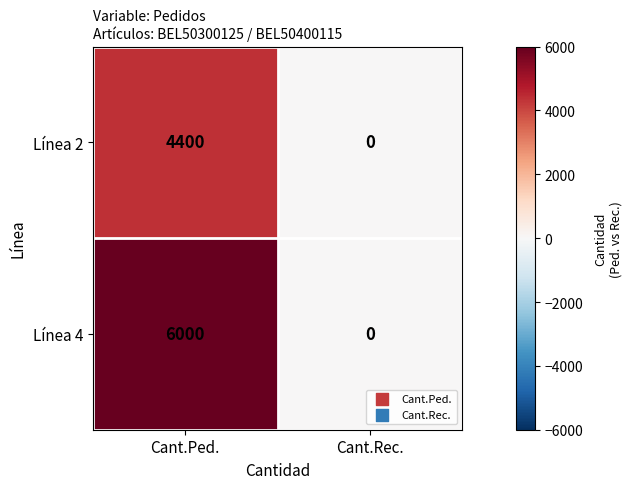

What value does the Línea 2 series have at Cant.Ped.?

4400